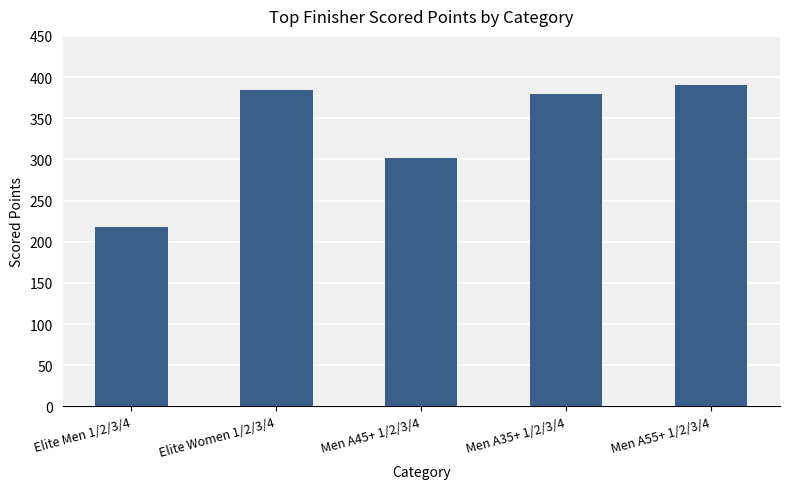

Reading right to left, list all the values displayed in this chart.

Men A55+ 1/2/3/4=389.8	Men A35+ 1/2/3/4=379.9	Men A45+ 1/2/3/4=301.4	Elite Women 1/2/3/4=383.8	Elite Men 1/2/3/4=218.4